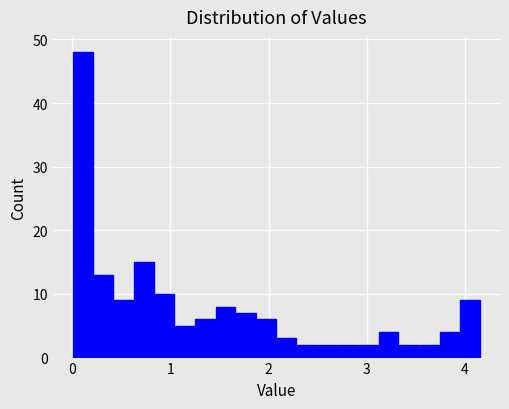

Around what value on the x-axis is the tallest bar? Give the approximate position of its centre, as read against the axis.

0.1